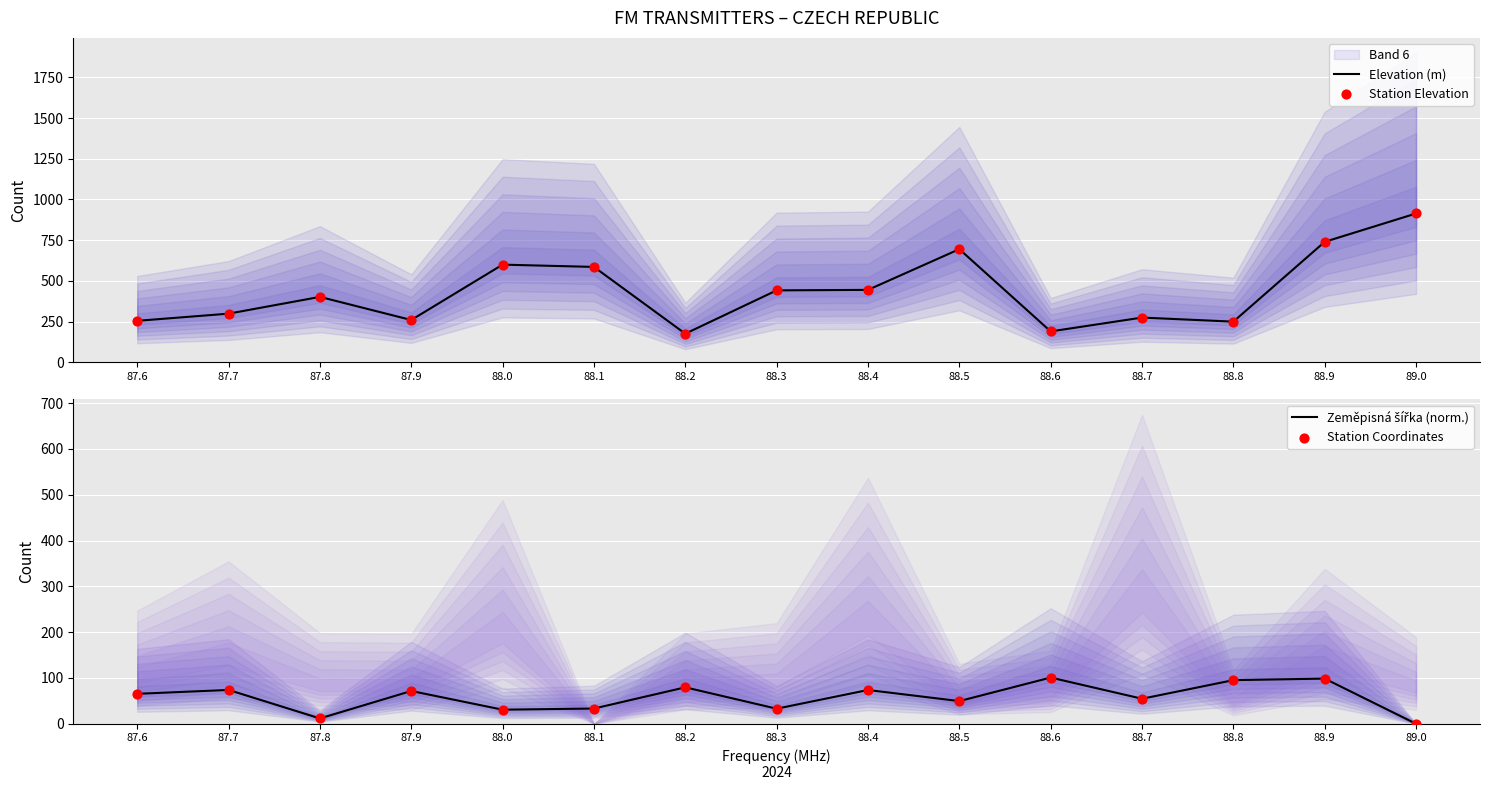

At which category is the sum across all series the highest?

89.0